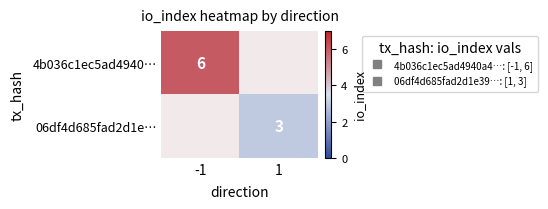

What value does the 4b036c1ec5ad4940… series have at -1?

6.0